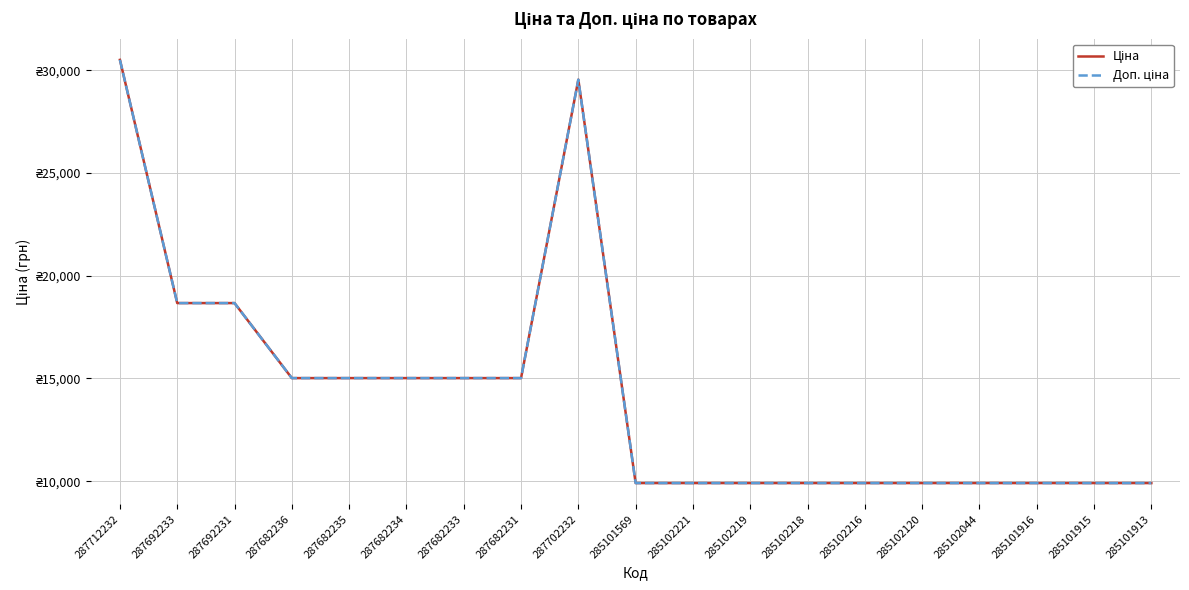

Is this an area chart (filled region under the line)?

No